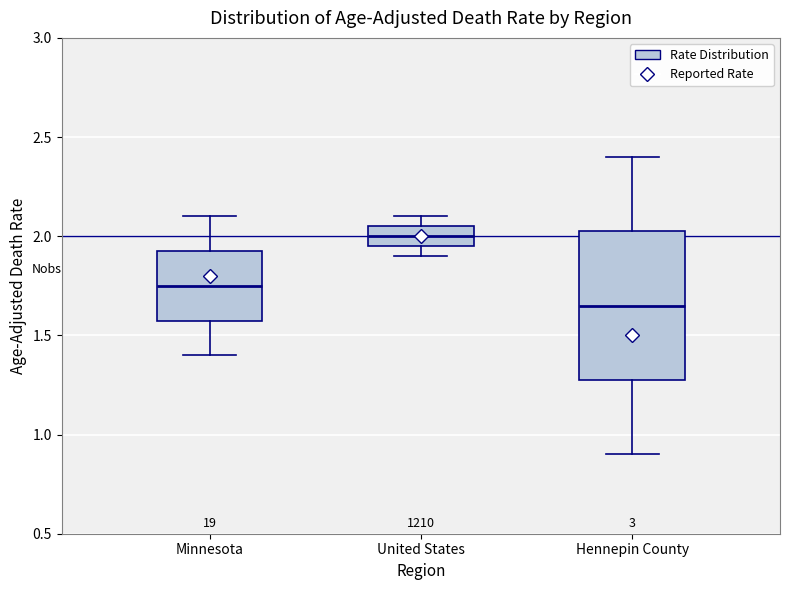

Reading left to right, transcribe this box plot: for each box, give where its median line is, the range the box spans, and where its two whiskers end, as read against the y-axis. The values are not printed on the chart, so give them approximately, as read against the axis.

Minnesota: median 1.75, box 1.60 to 1.95, whiskers 1.40 to 2.10
United States: median 2.00, box 1.95 to 2.05, whiskers 1.90 to 2.10
Hennepin County: median 1.65, box 1.30 to 2.05, whiskers 0.90 to 2.40